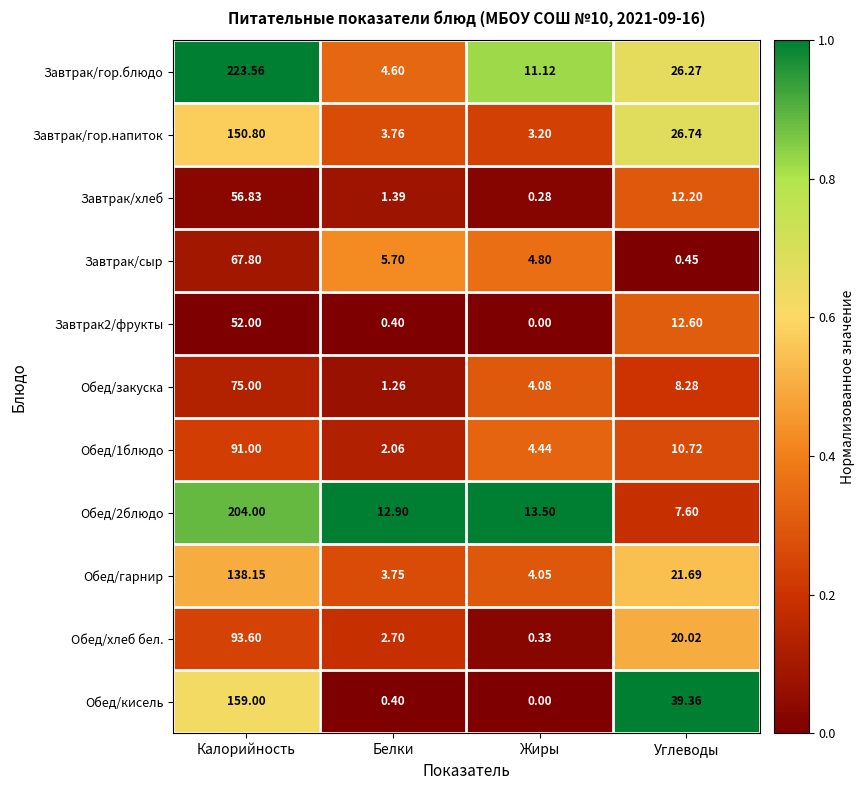

Is the value of Завтрак/гор.блюдо at Калорийность greater than the value of Обед/гарнир at Углеводы?

Yes